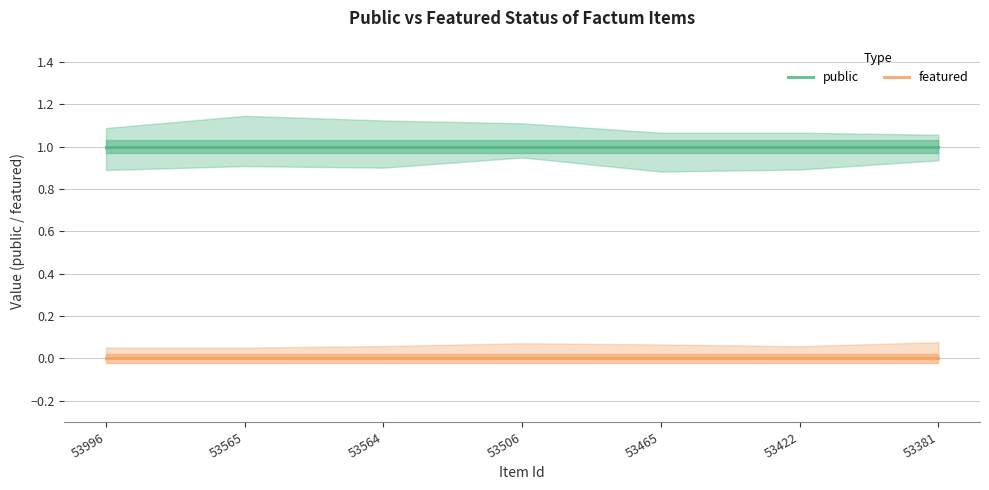

True or false: public has a value of 1 at 53506.

False